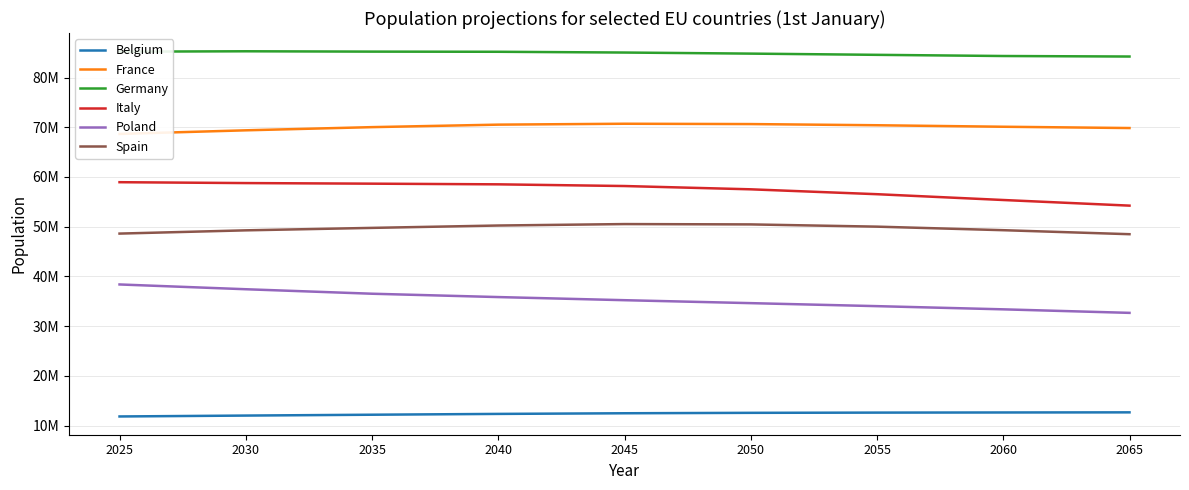

Which has a higher value, 2025 or 2030?

2030